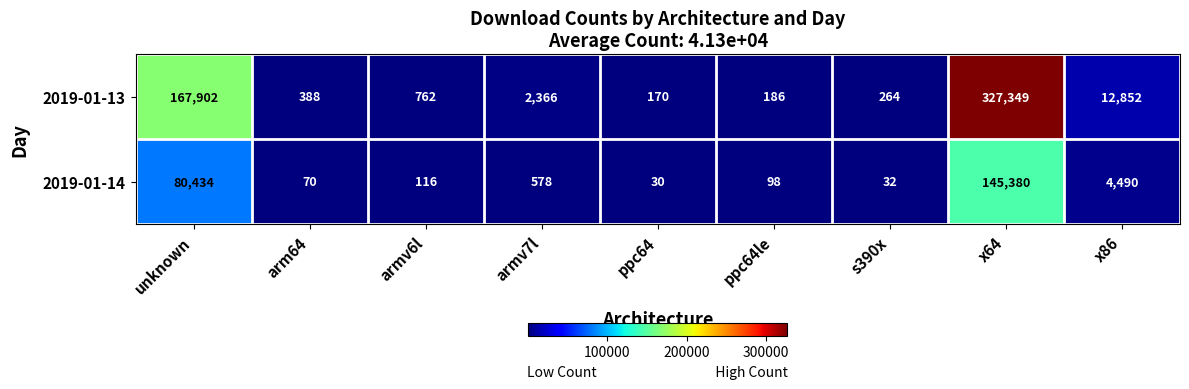

Reading left to right, what are all the values shown in this chart?

2019-01-13: 167902	388	762	2366	170	186	264	327349	12852
2019-01-14: 80434	70	116	578	30	98	32	145380	4490